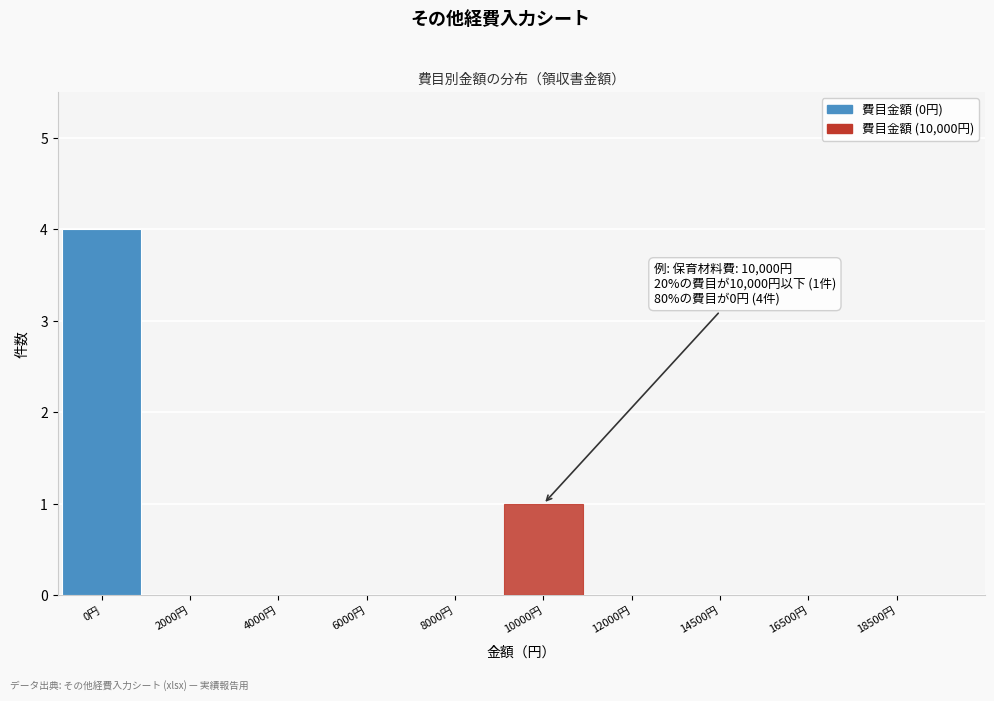

Reading right to left, list all the values displayed in this chart.

18500円=0	16500円=0	14500円=0	12000円=0	10000円=1	8000円=0	6000円=0	4000円=0	2000円=0	0円=4